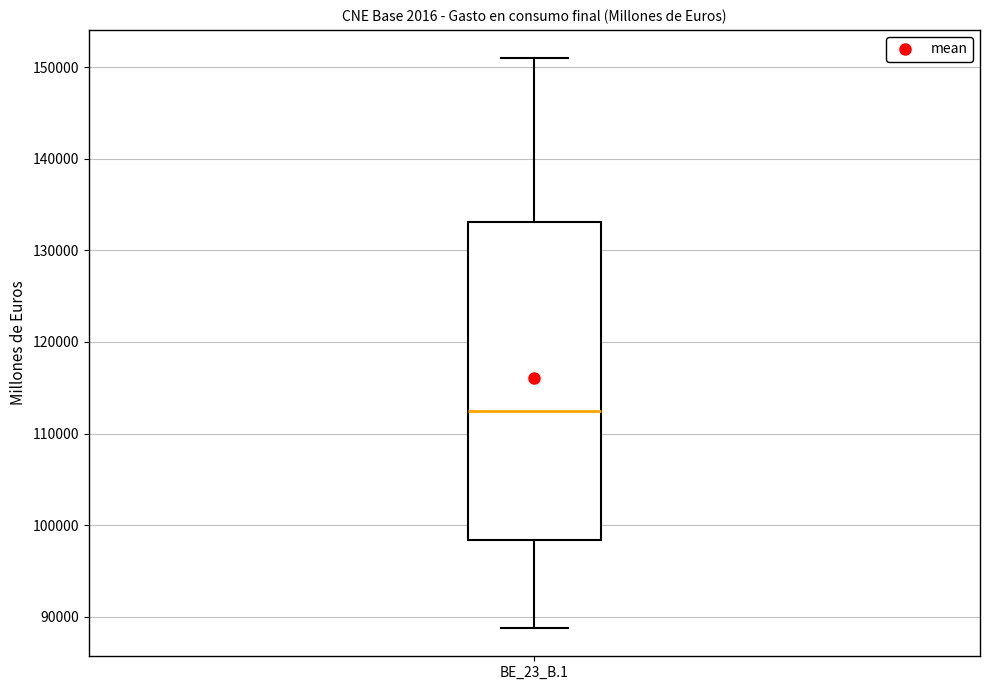

Read this box plot against the y-axis: the position of the median line, the range covered by the box, and the ends of both whiskers. The values are not printed on the chart, so give them approximately, as read against the axis.

median 112000, box 98000 to 133000, whiskers 89000 to 151000